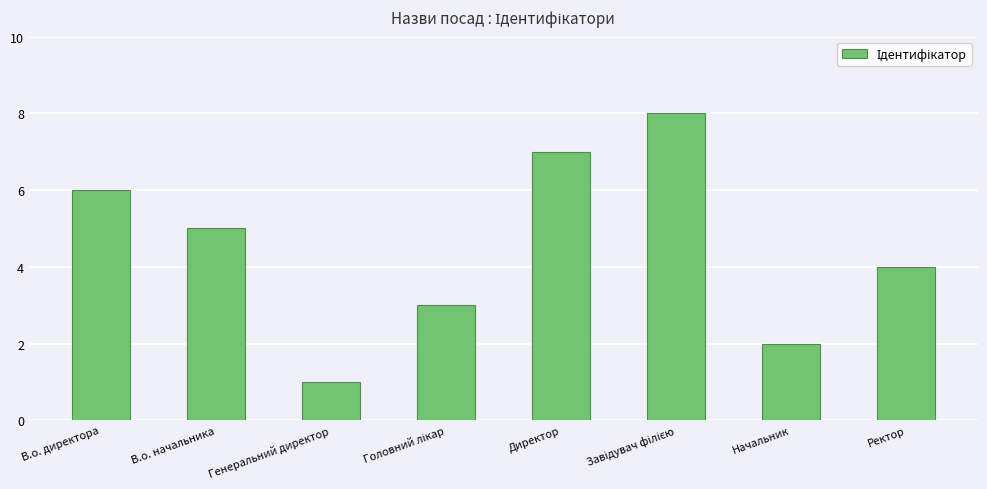

Which category has the lowest value across all series?

Генеральний директор